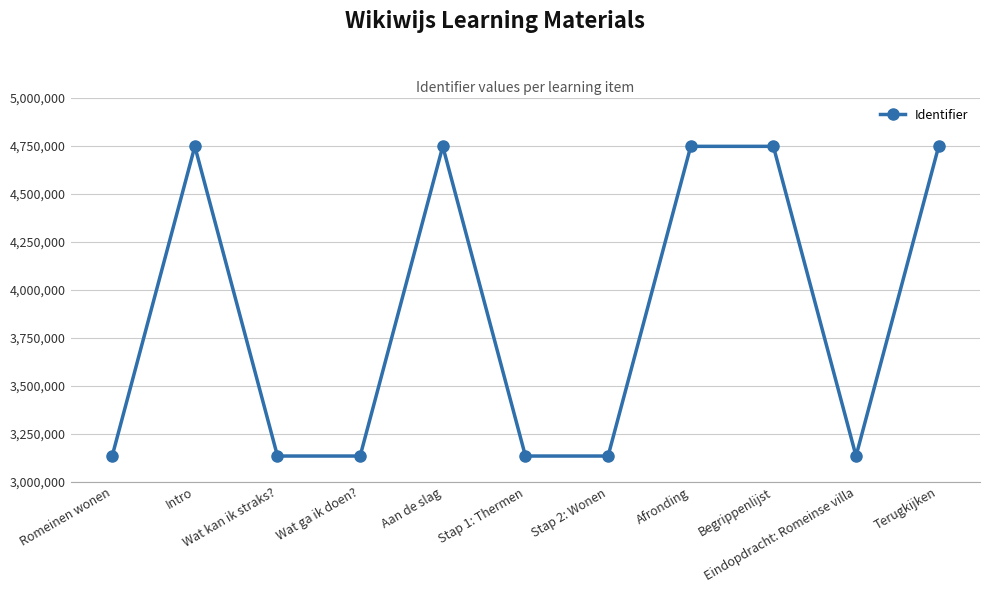

What is the value of the 5th point from the left?

4746033